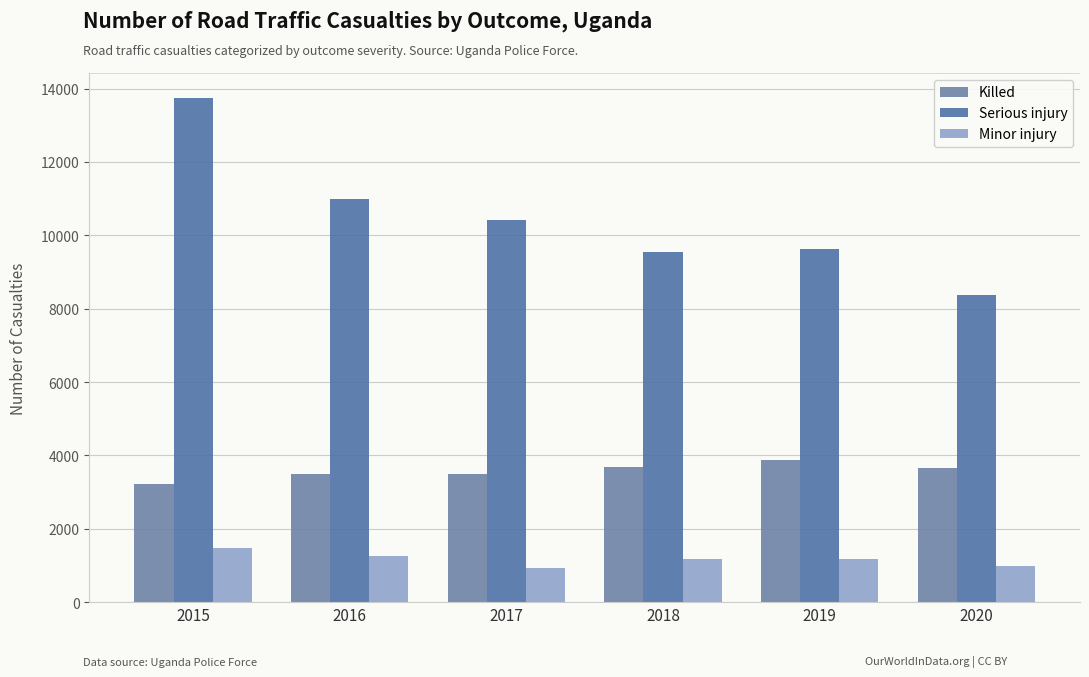

What is the total value across all series at 2017?

14854